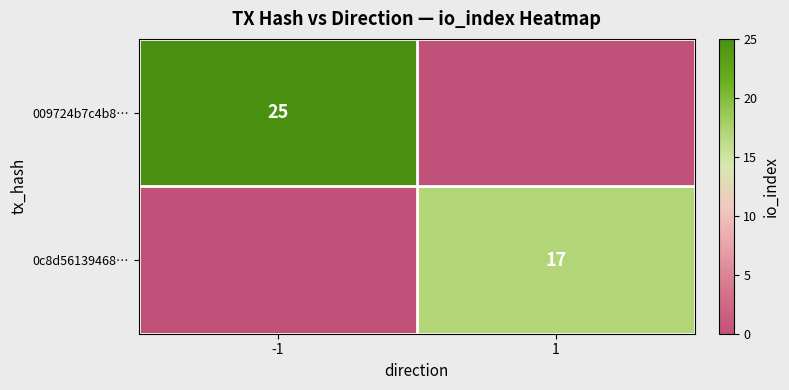

True or false: 009724b7c4b8… has a value of 43 at -1.

False